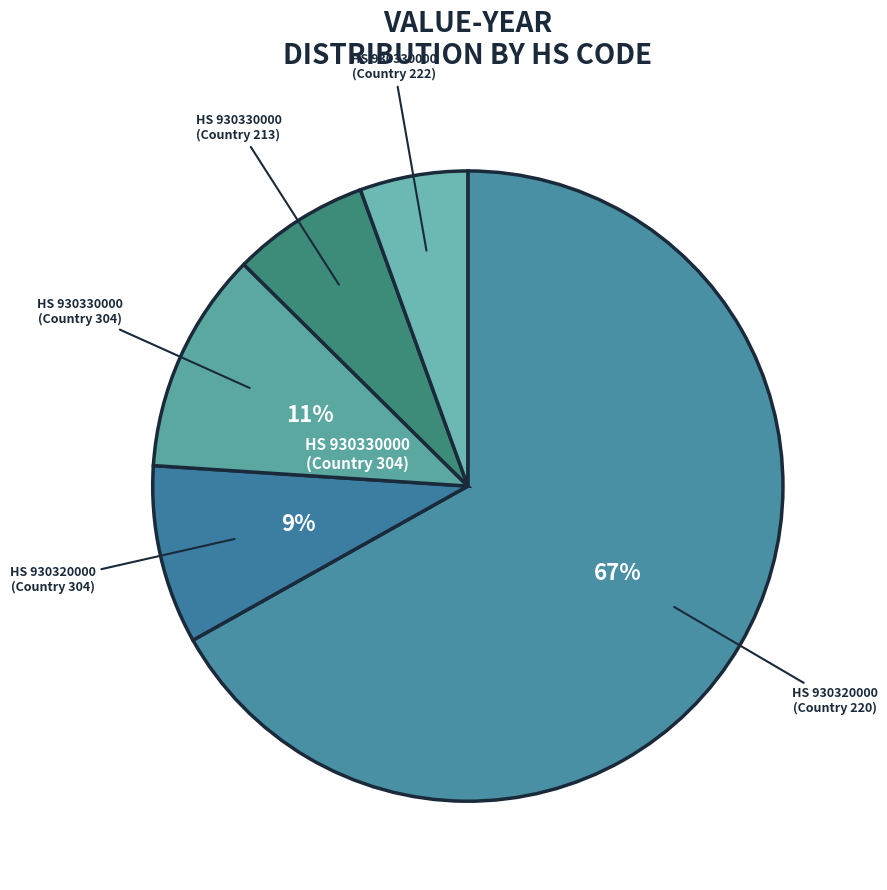

How many segments does this pie chart have?

5